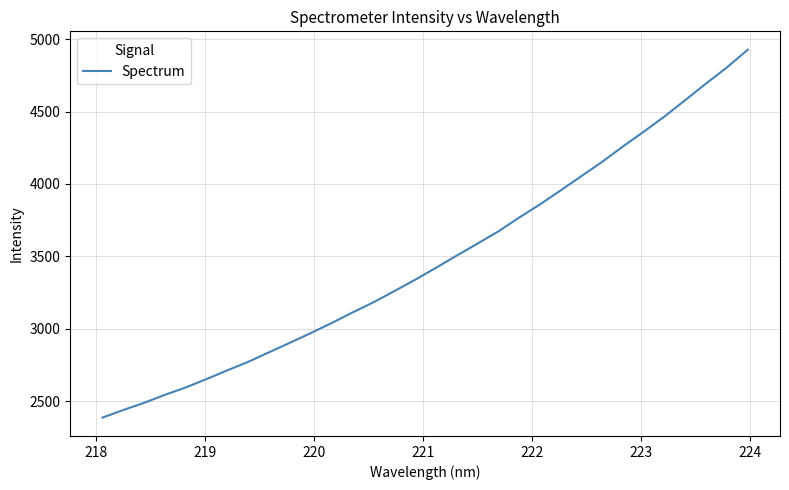

What is the smallest value displayed?

2387.1